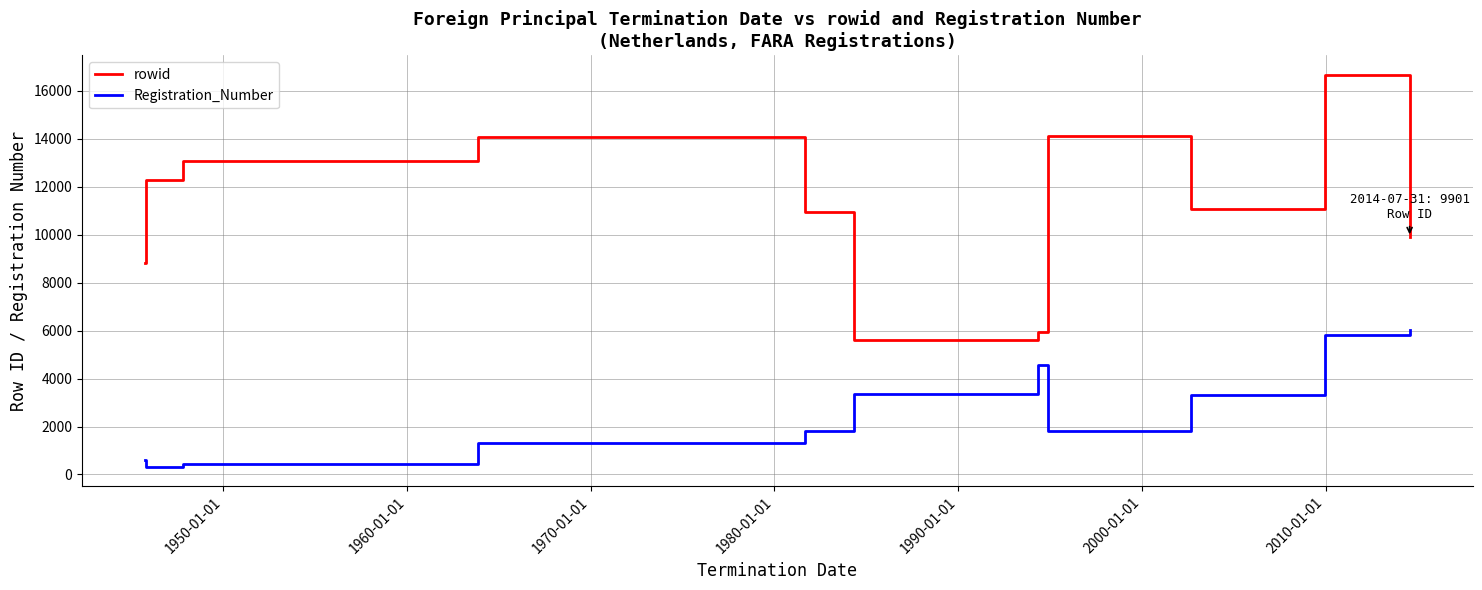

Which series has the largest total across all categories?

rowid